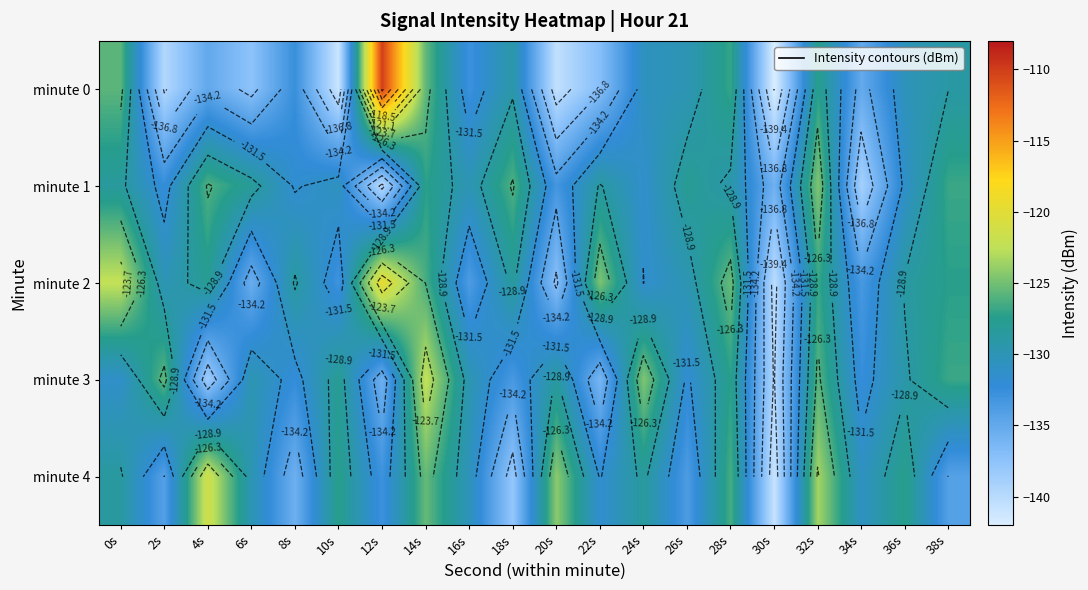

Rank the categories by minute 4 value from lowest to highest.

30s, 18s, 8s, 2s, 38s, 26s, 12s, 22s, 34s, 16s, 6s, 0s, 24s, 10s, 36s, 28s, 14s, 20s, 32s, 4s